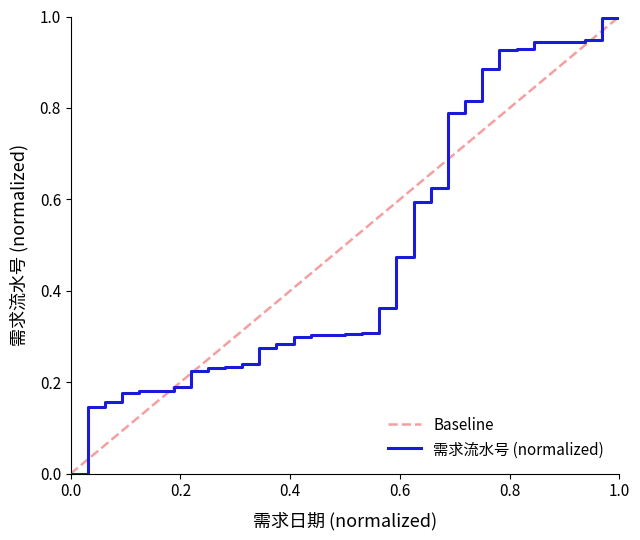

How many values exceed 0?

32